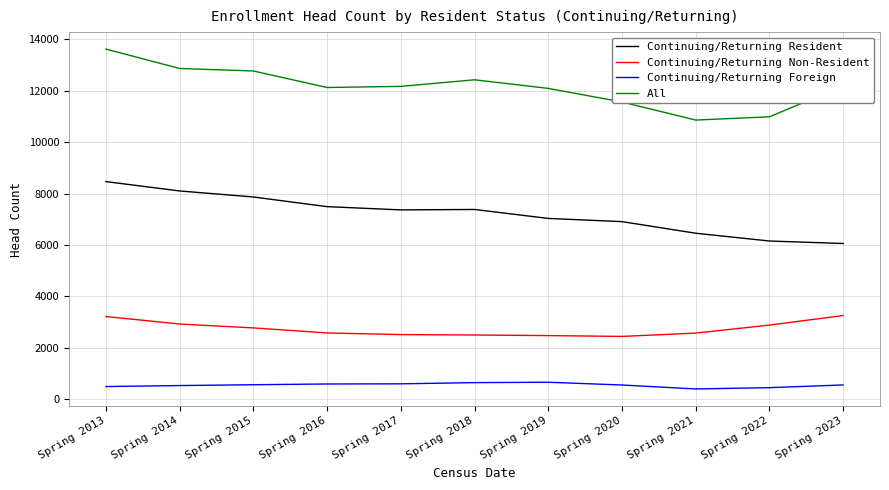

What is the maximum value shown in the chart?

13622